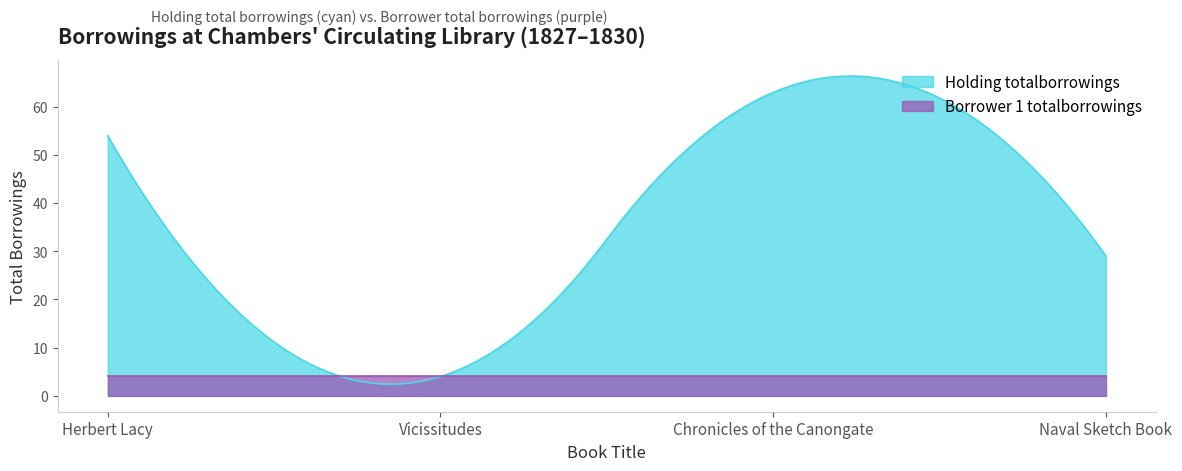

List the series in order of their overall mean, highest first.

Holding totalborrowings, Borrower 1 totalborrowings